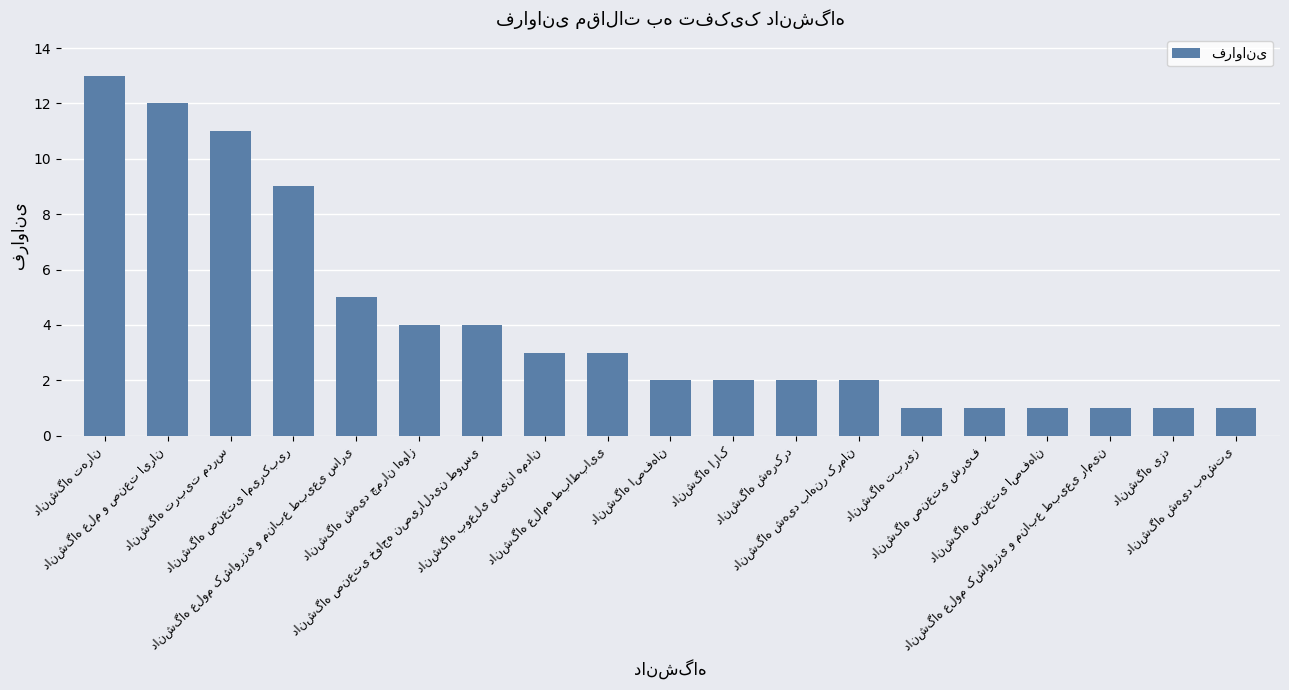

Does the chart contain stacked bars?

No